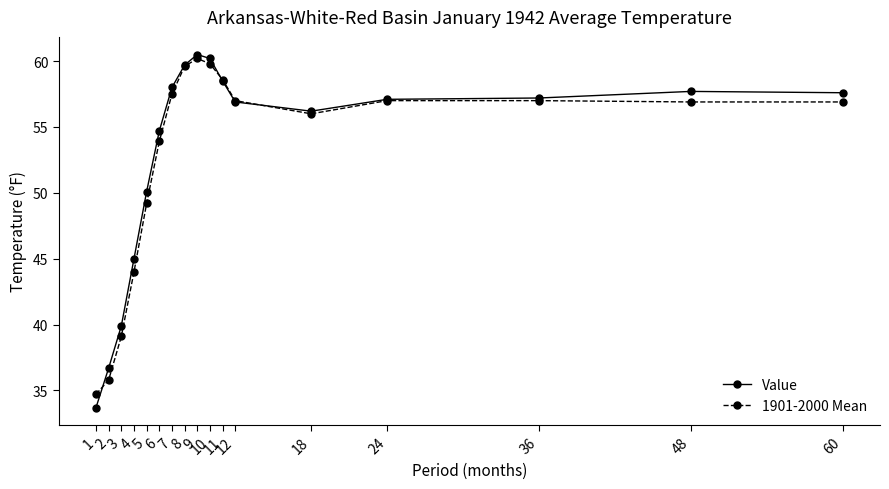

What are all the series names shown in the legend?

Value, 1901-2000 Mean